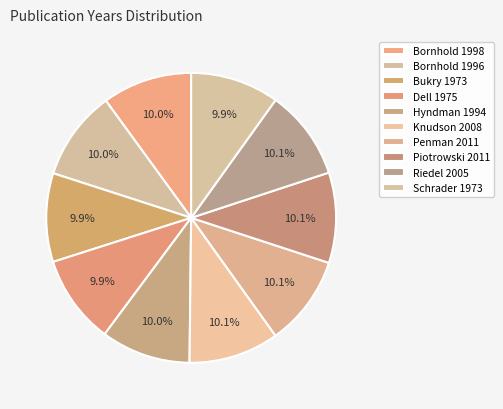

Which slice is the smallest?

Bukry 1973